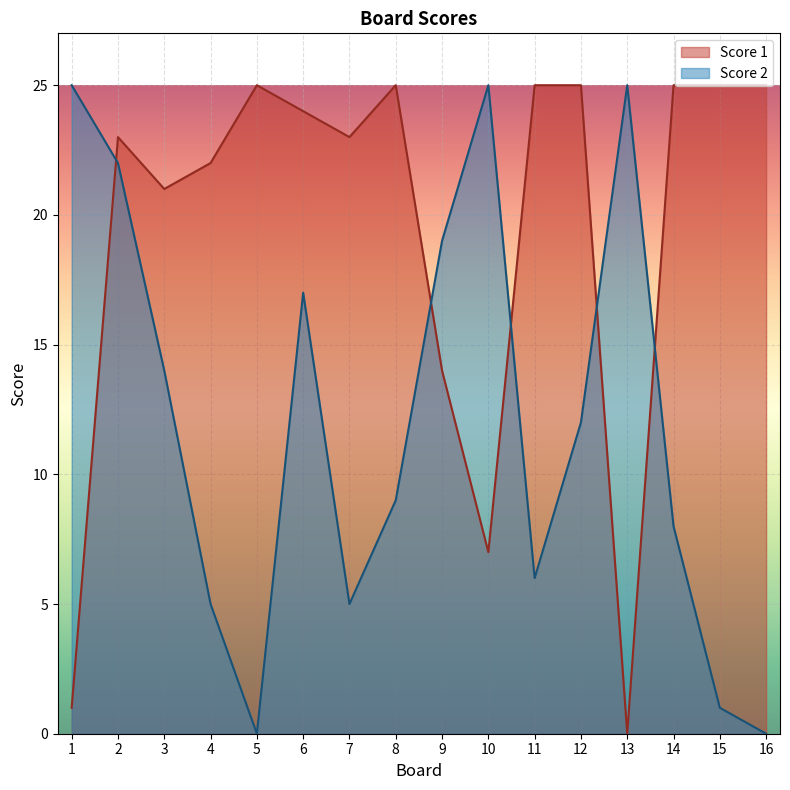

What is the difference between the maximum and minimum values in the Score 1 series?

25